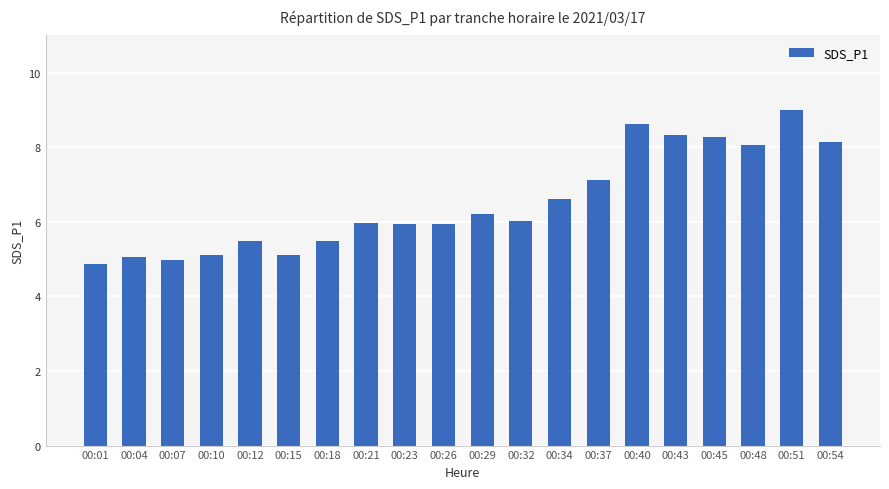

True or false: the data shows 5.0 at 00:07.

True